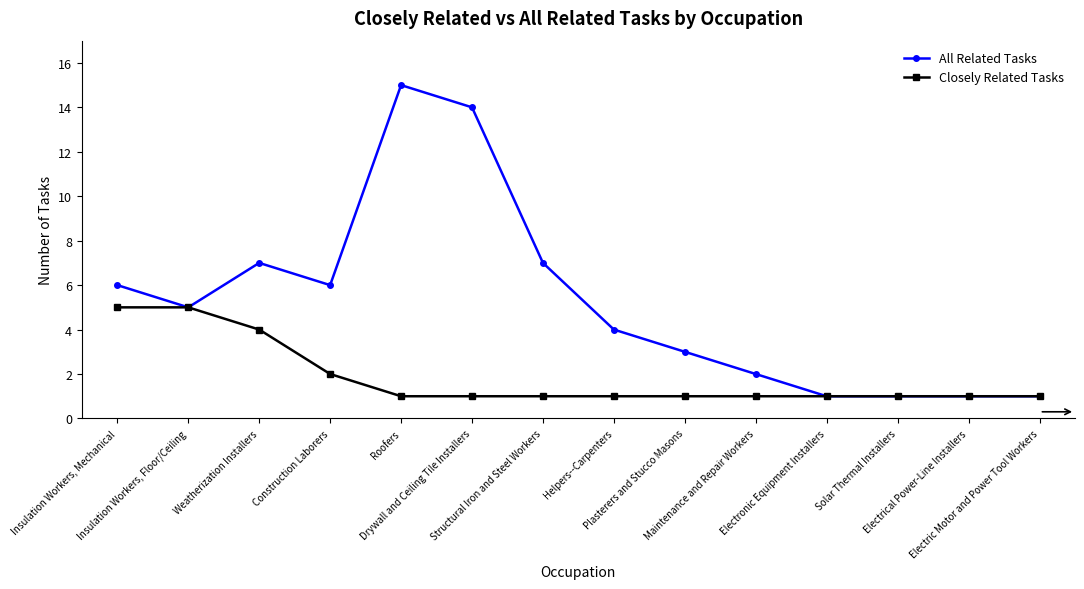

Reading right to left, what are all the values shown in this chart?

All Related Tasks: 1	1	1	1	2	3	4	7	14	15	6	7	5	6
Closely Related Tasks: 1	1	1	1	1	1	1	1	1	1	2	4	5	5